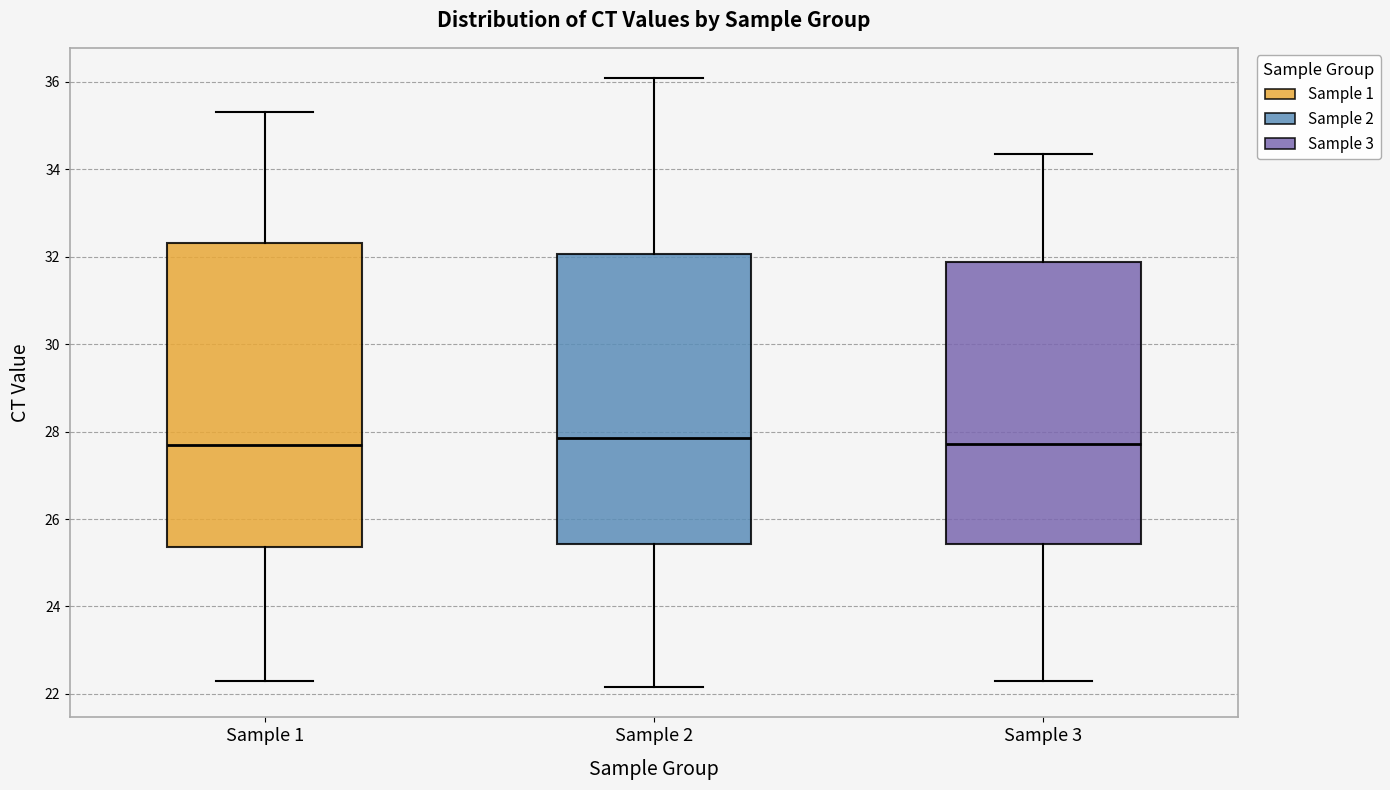

Where does the upper whisker of the box for Sample 2 end on the y-axis? The values are not printed on the chart, so give them approximately, as read against the axis.

36.0